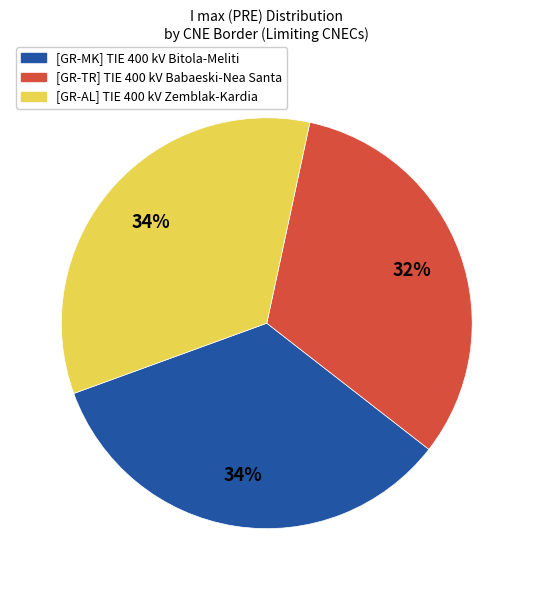

To the nearest percent, what is the combined percentage of [GR-TR] TIE 400 kV Babaeski-Nea Santa and [GR-AL] TIE 400 kV Zemblak-Kardia?

66%